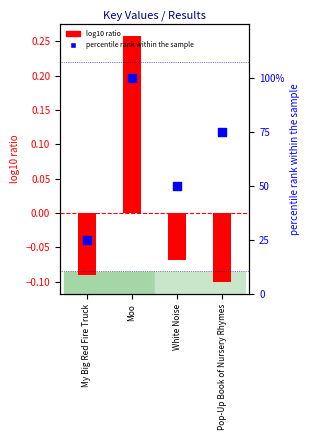

Which series reaches the minimum Y coordinate?

log10 ratio